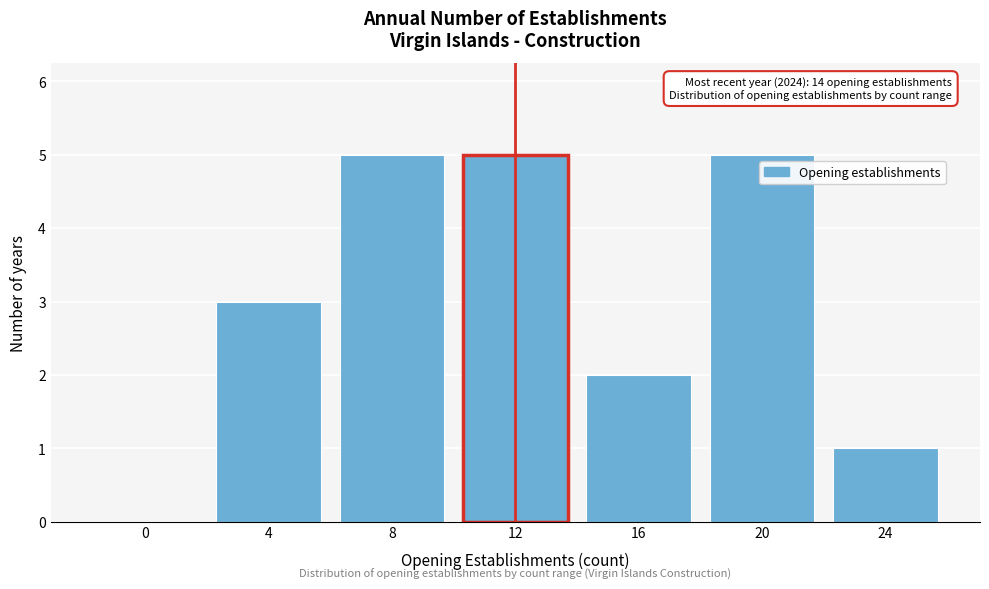

Reading right to left, transcribe all the data shown in this chart.

24=1	20=5	16=2	12=5	8=5	4=3	0=0